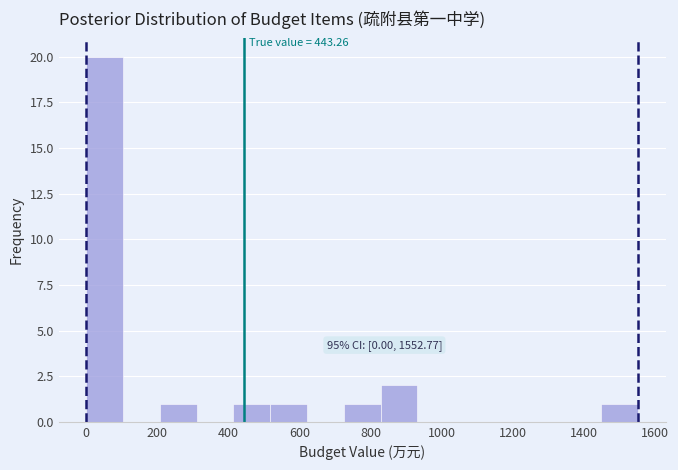

Over which range of the x-axis is the bar tallest?

0 to 100